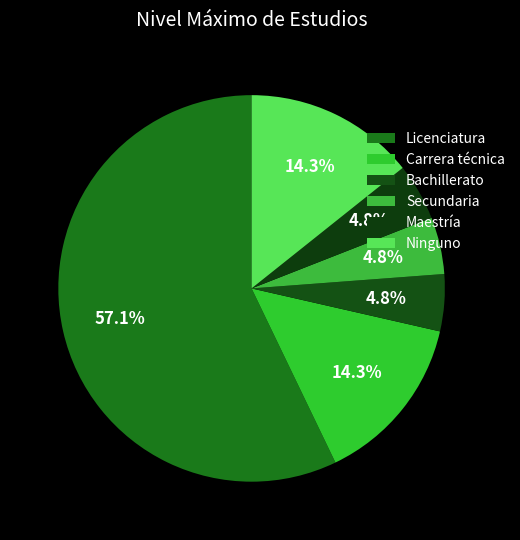

How many slices are in this pie chart?

6